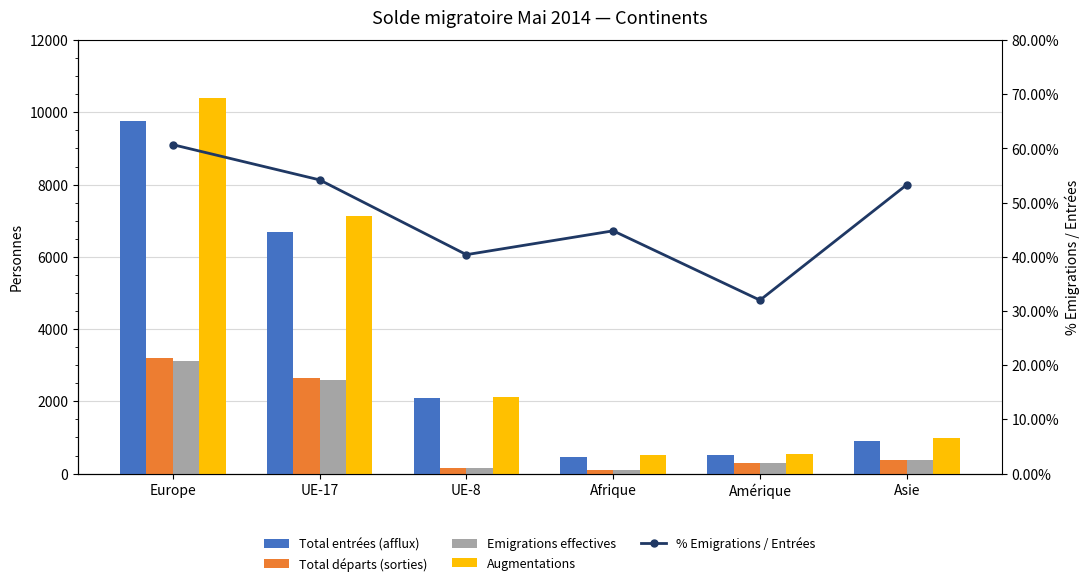

How many data points in % Emigrations / Entrées are less than 53?

3